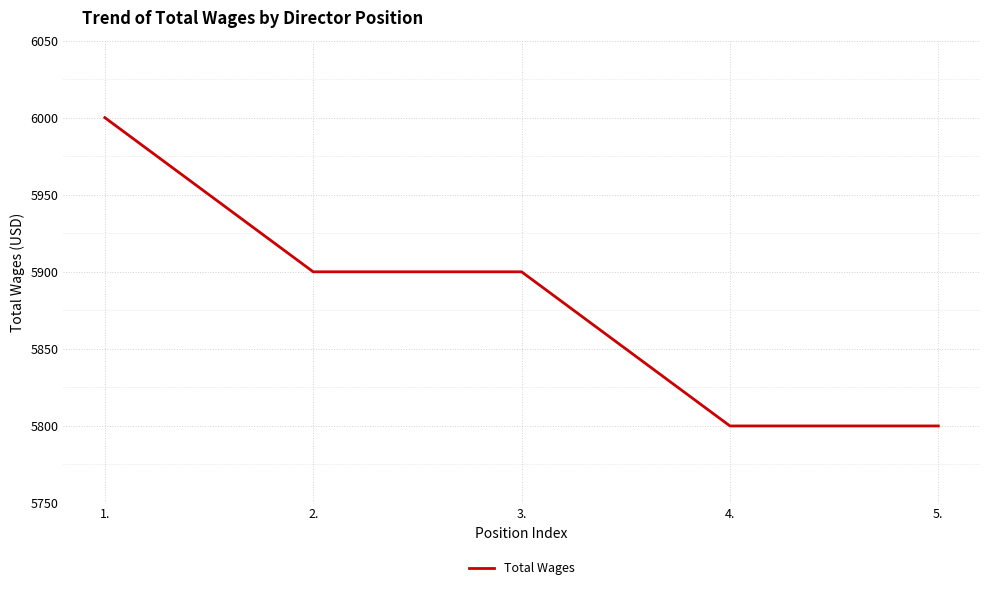

Count the values in the range 5800 to 5900.

4